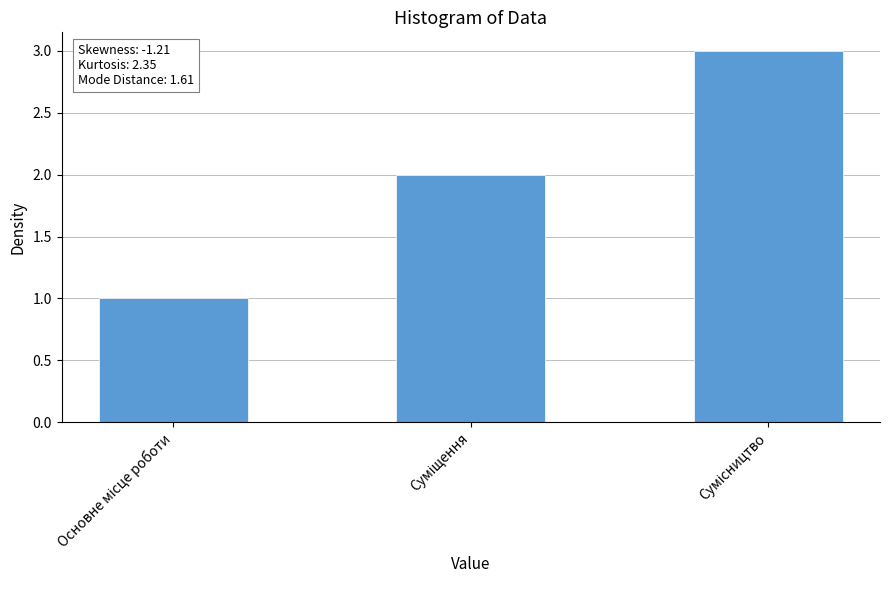

Count the number of categories in the chart.

3